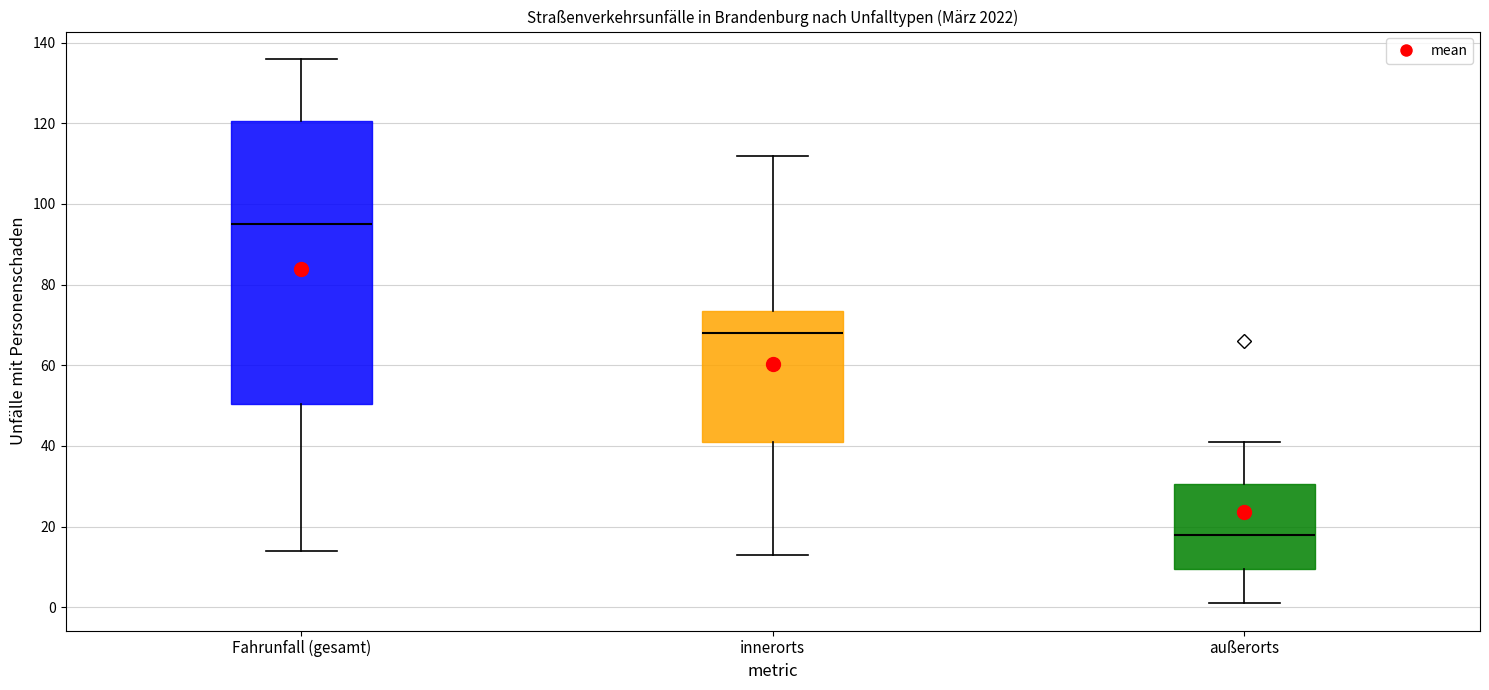

Where does the upper whisker of the box for innerorts end on the y-axis? The values are not printed on the chart, so give them approximately, as read against the axis.

112